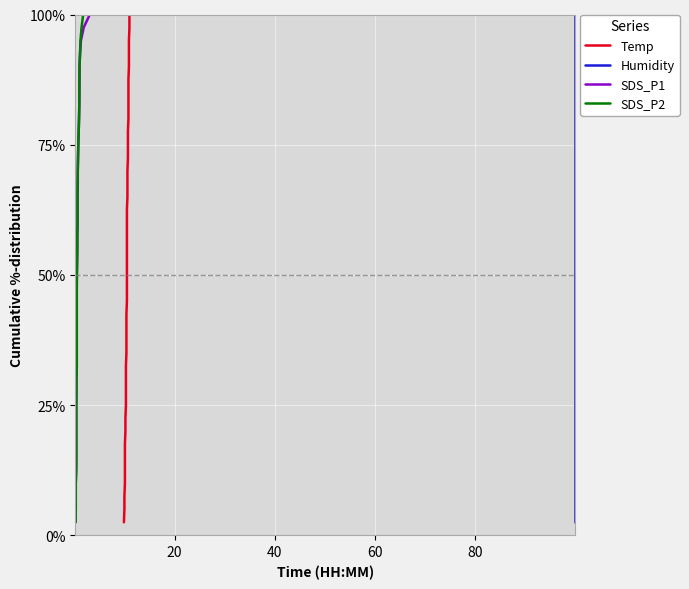

How many lines are shown in the chart?

4